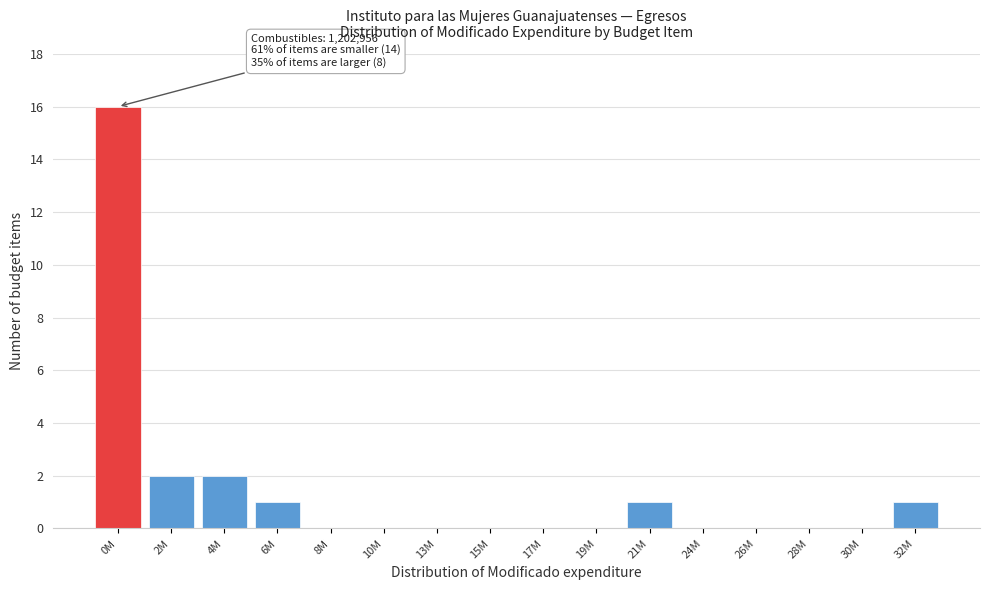

Reading left to right, transcribe all the data shown in this chart.

0M=16	2M=2	4M=2	6M=1	8M=0	10M=0	13M=0	15M=0	17M=0	19M=0	21M=1	24M=0	26M=0	28M=0	30M=0	32M=1